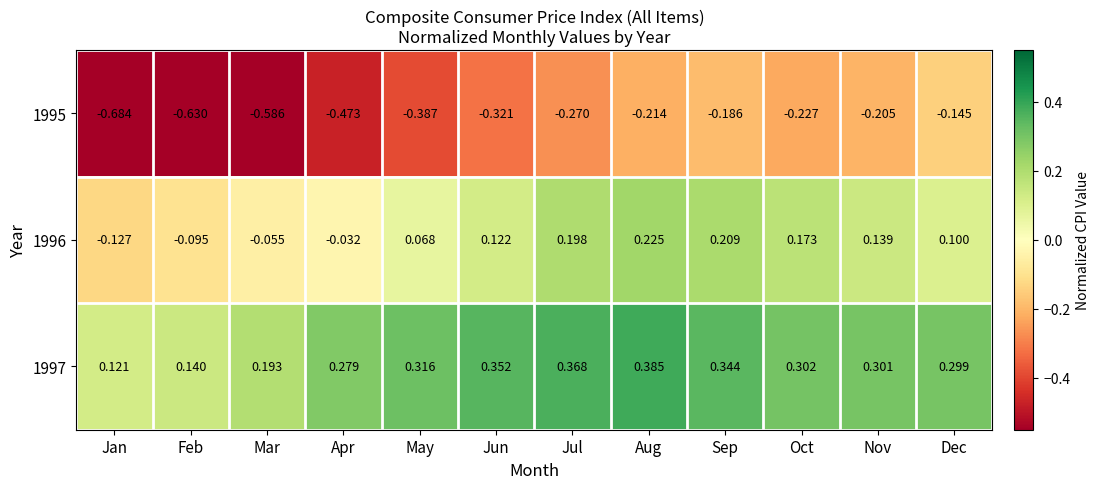

Where does the 1996 series first go above 0?

May